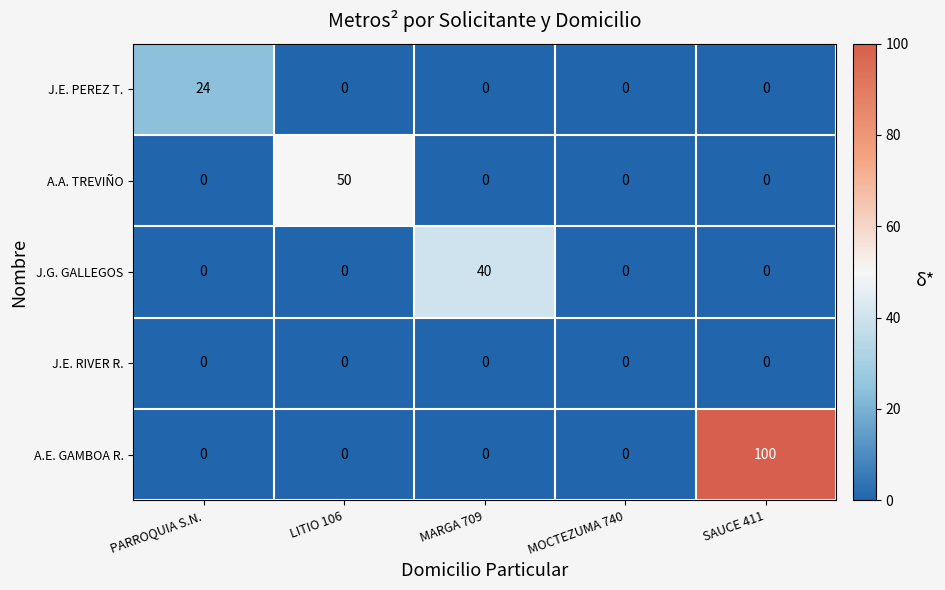

True or false: A.E. GAMBOA R. has a value of 0 at LITIO 106.

True